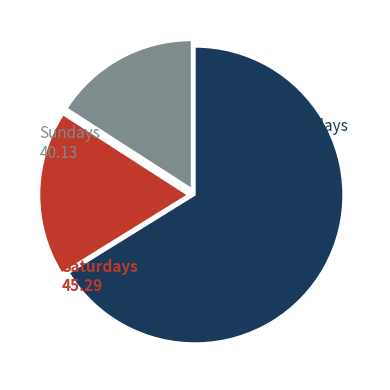

Does any single category account for the majority?

Yes